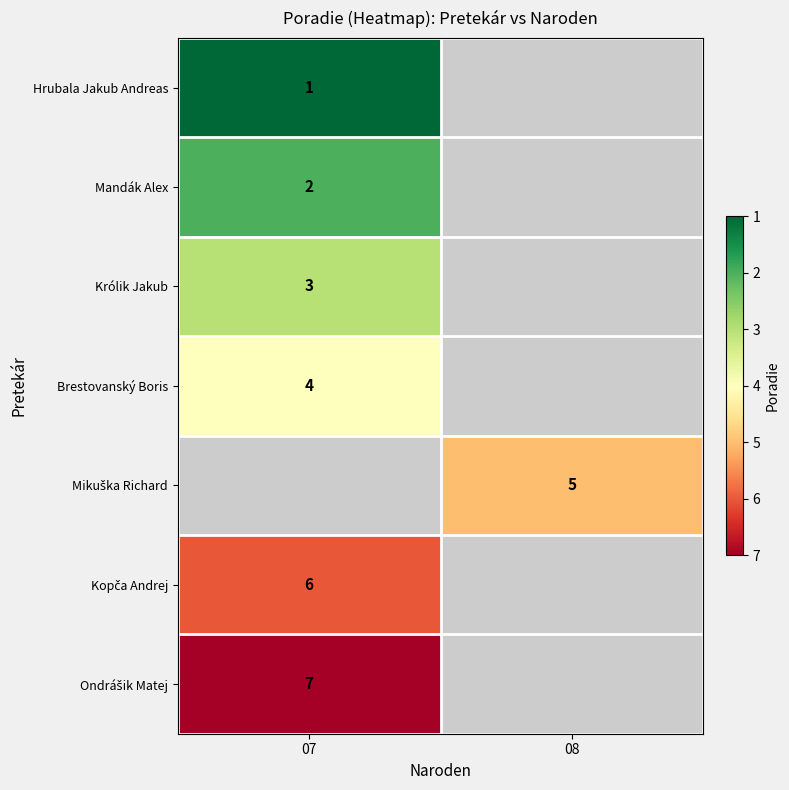

Is it true that Brestovanský Boris equals 4 at 07?

True